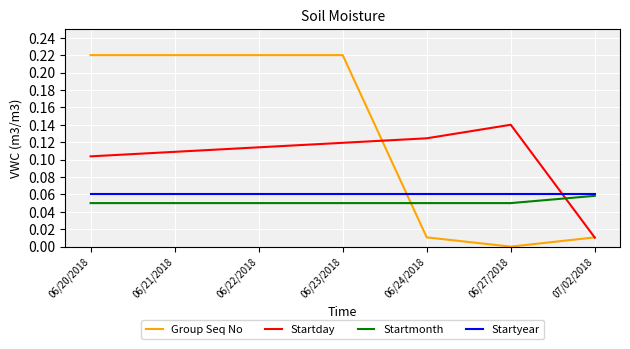

What is the sum of the Startday values at 06/22/2018 and 06/27/2018?

0.3